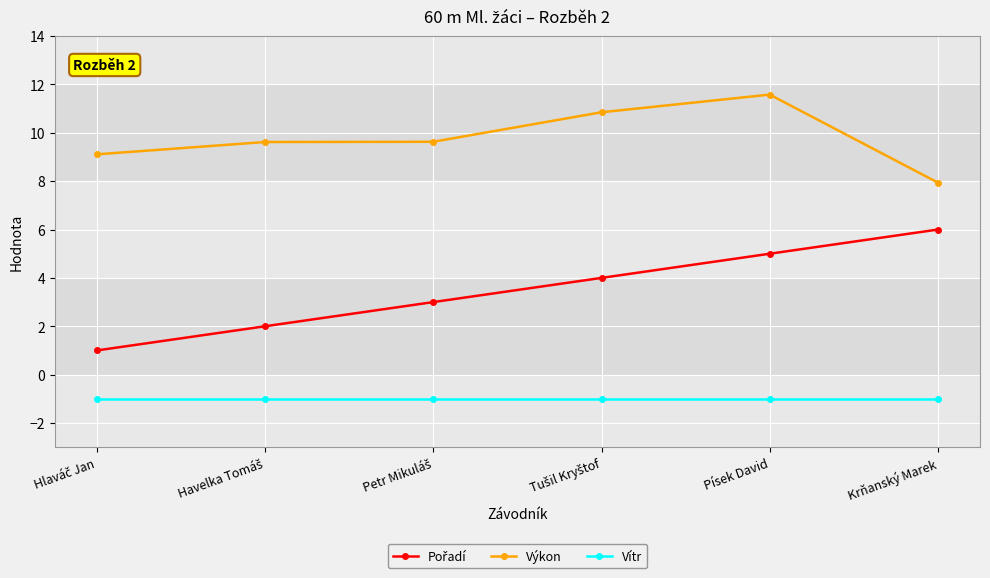

True or false: Vítr and Výkon cross at least once.

False